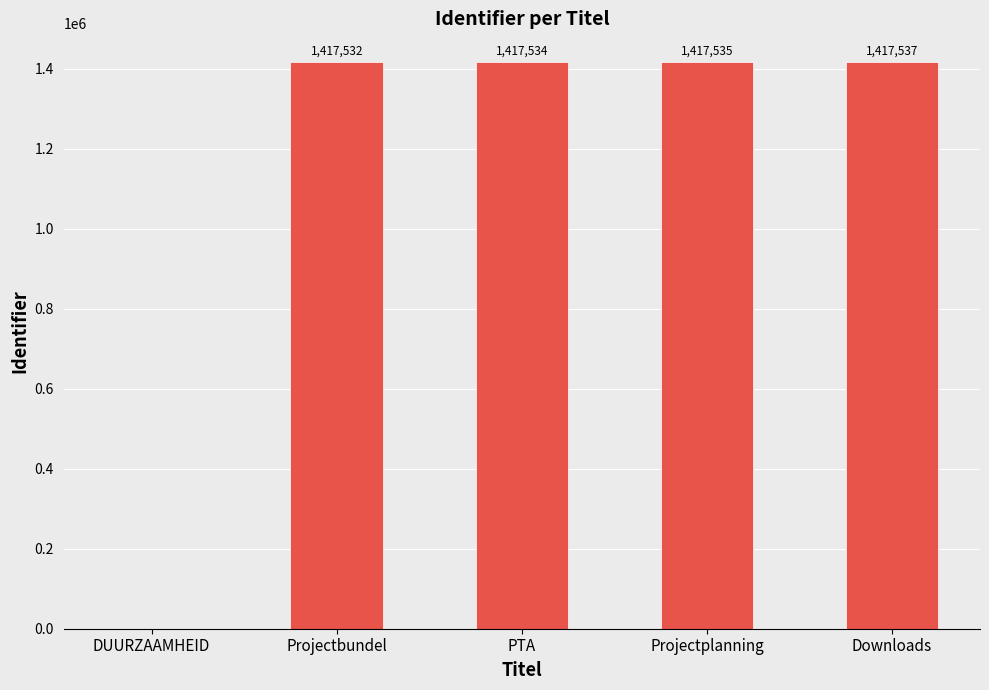

At which category does the chart reach its peak across all series?

Downloads